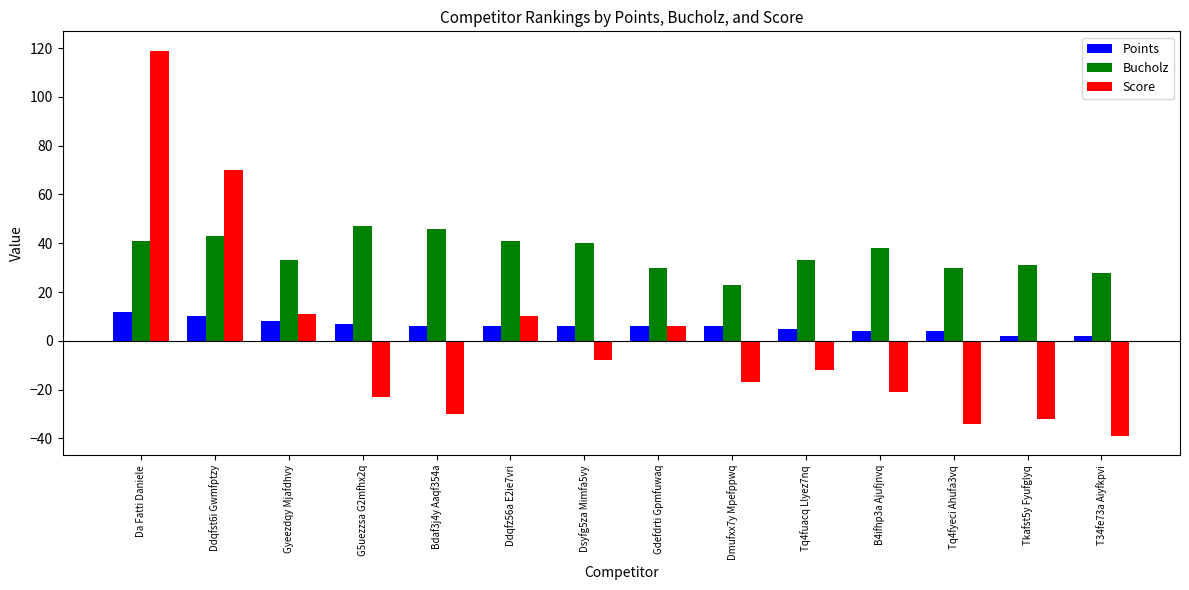

At how many categories does at least one series exceed 65?

2